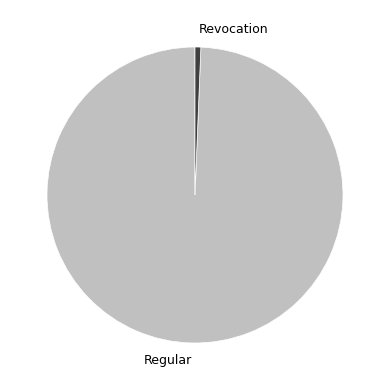

Between Revocation and Regular, which is larger?

Regular